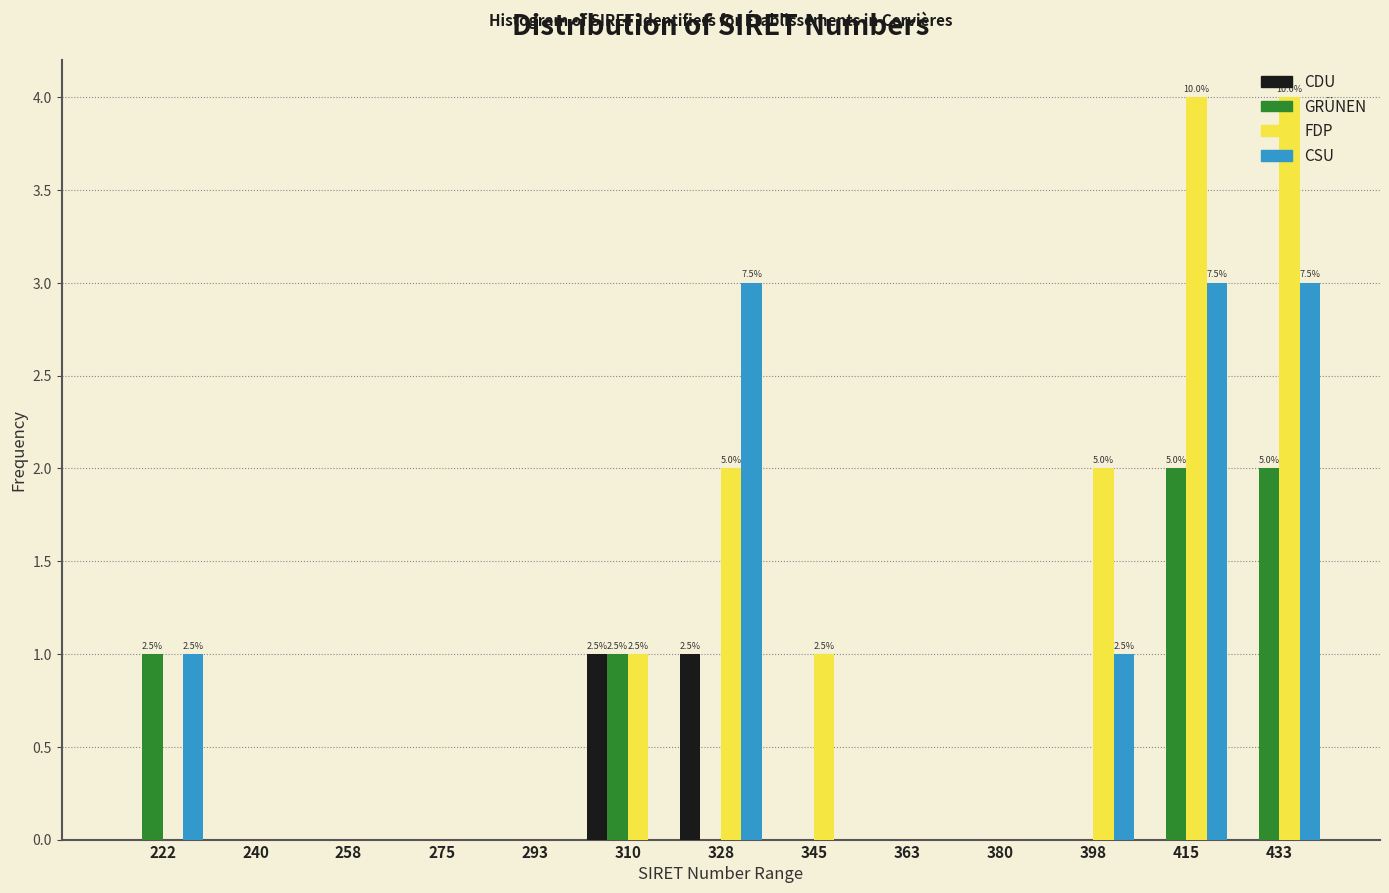

True or false: CDU has a value of 1 at 275.

False